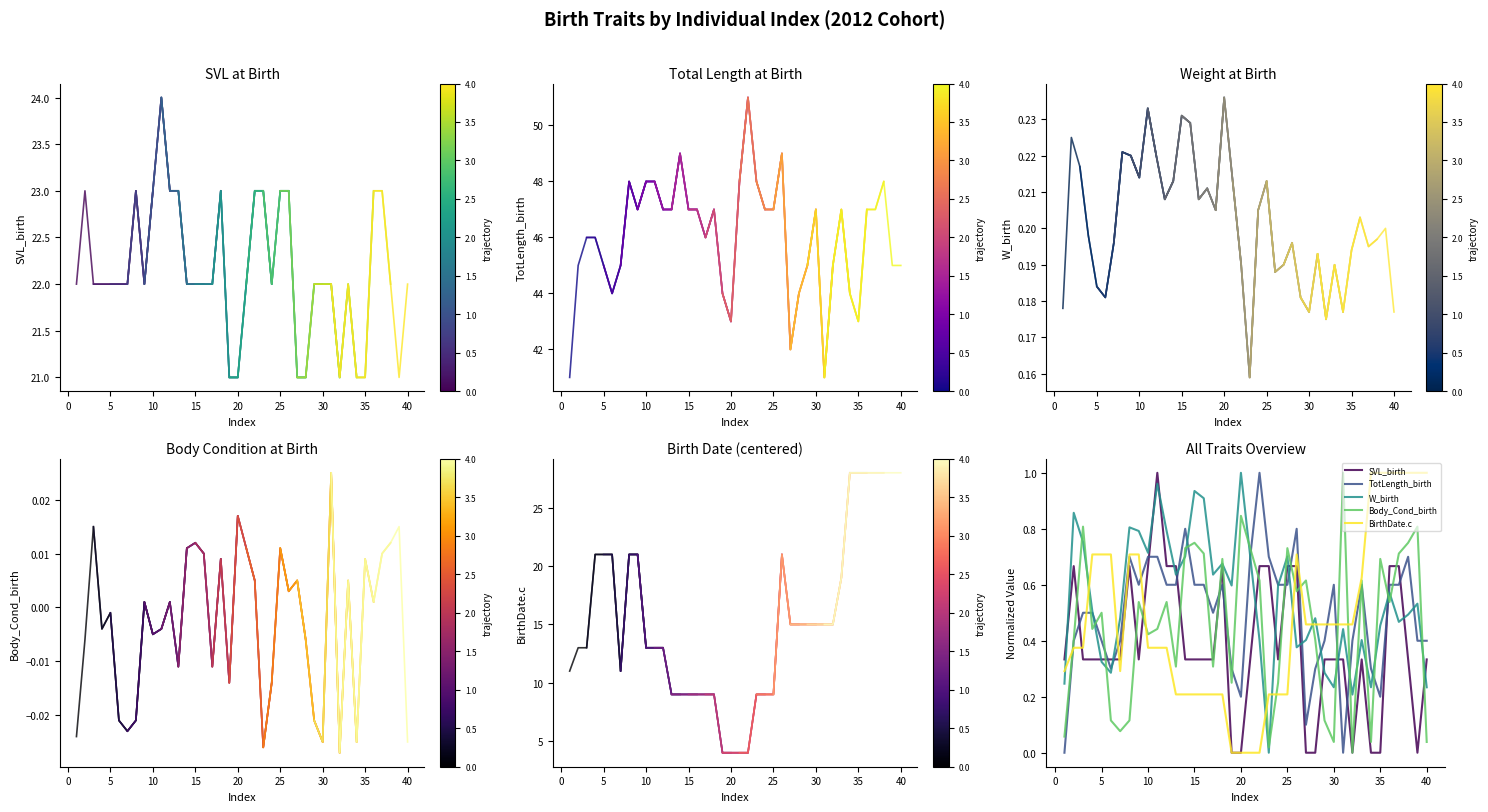

Which series ends up on top after the final intersection of Body_Cond_birth and BirthDate.c?

BirthDate.c